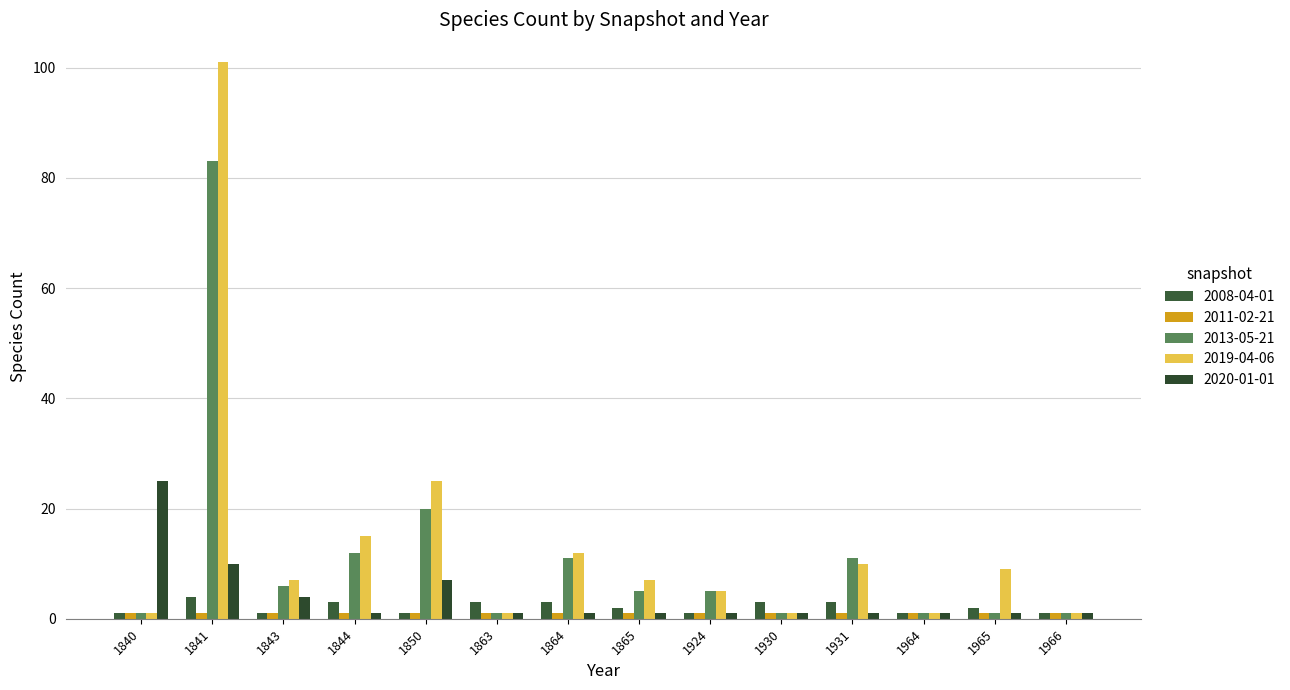

Where does the 2013-05-21 series first go above 5?

1841